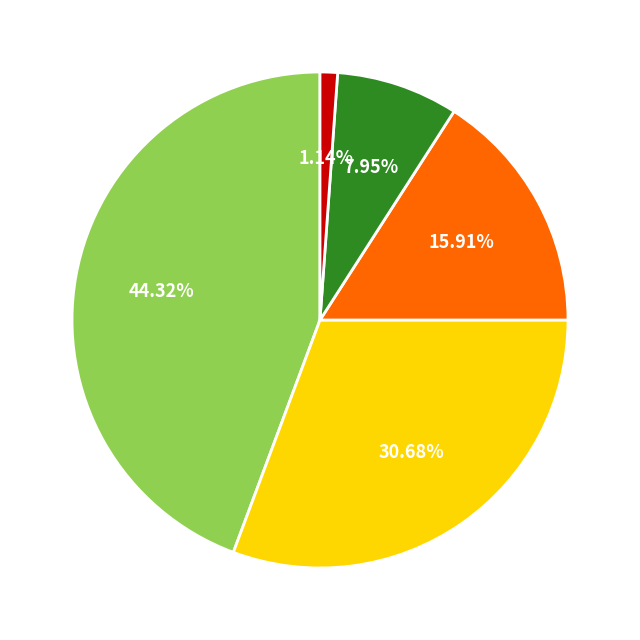

Is there any slice that represents more than half of the pie?

No